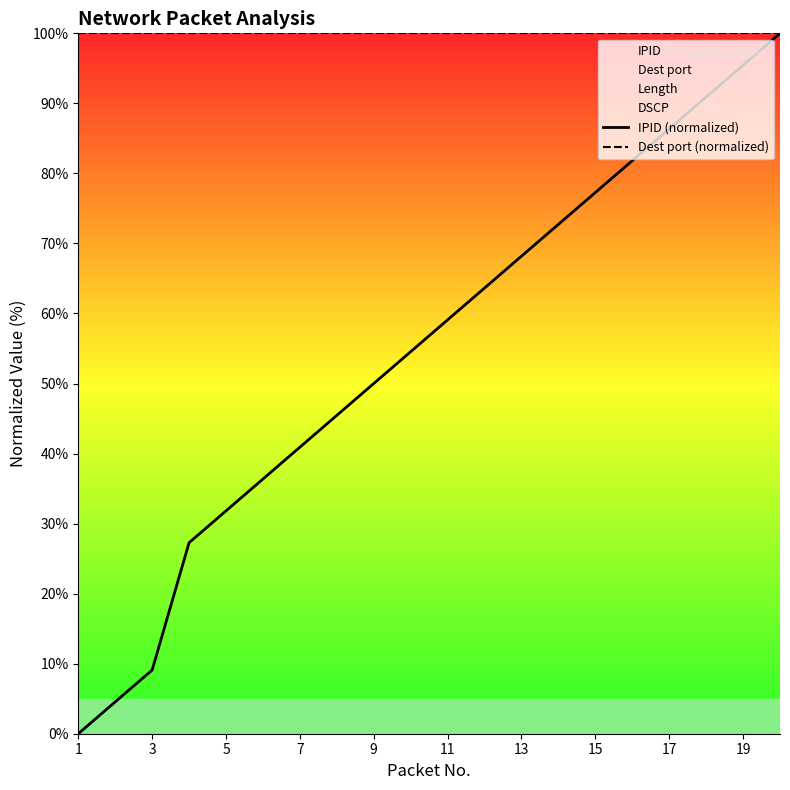

True or false: IPID (normalized) has more than 2 points higher than both neighbors.

False